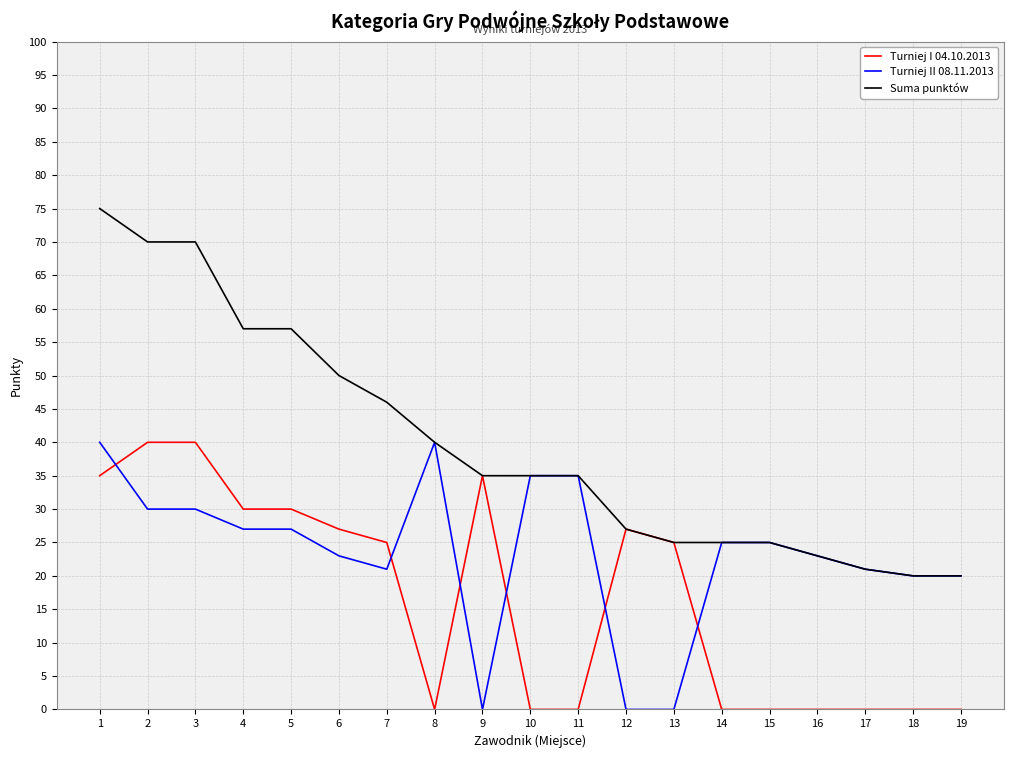

The value of Turniej II 08.11.2013 at 17 is 21. True or false?

True